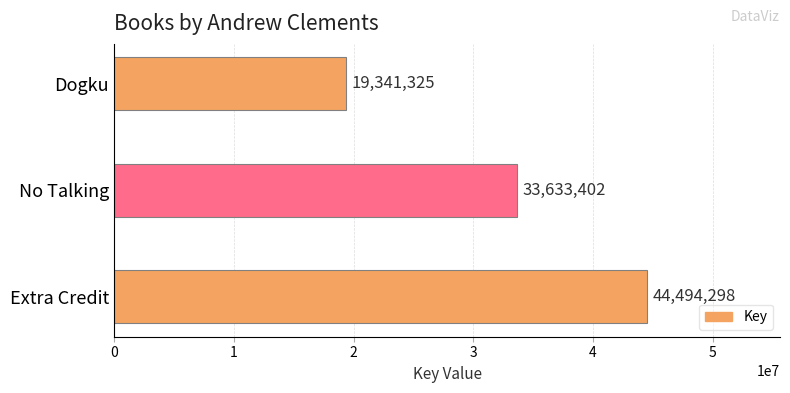

Rank the categories by value from lowest to highest.

Dogku, No Talking, Extra Credit